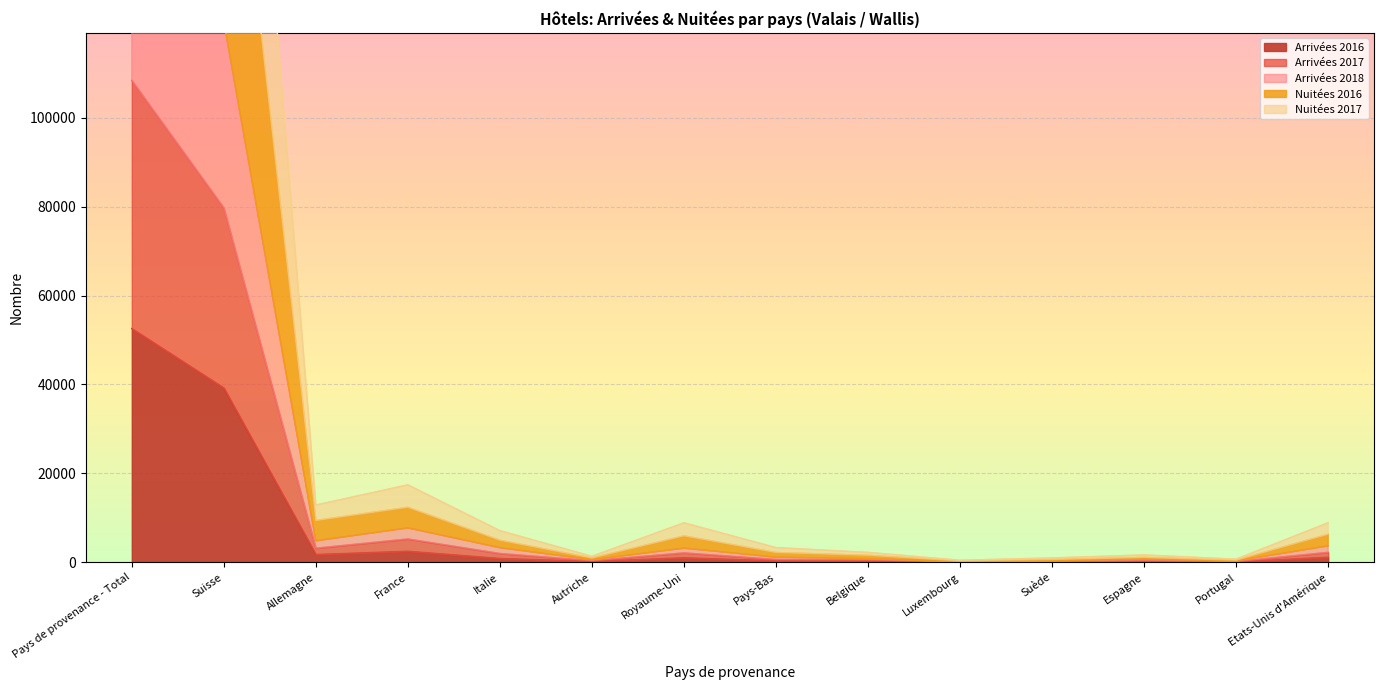

At which category is the sum across all series the highest?

Pays de provenance - Total